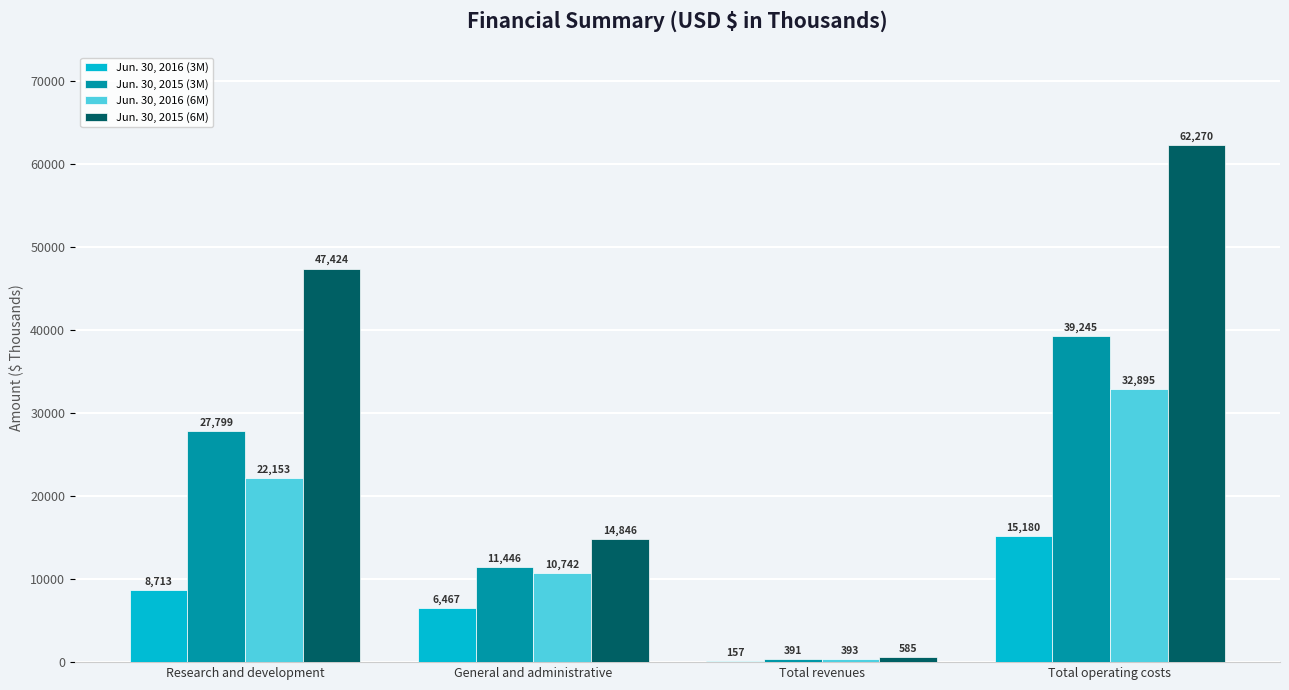

Is it true that Jun. 30, 2016 (6M) equals 6160 at General and administrative?

False